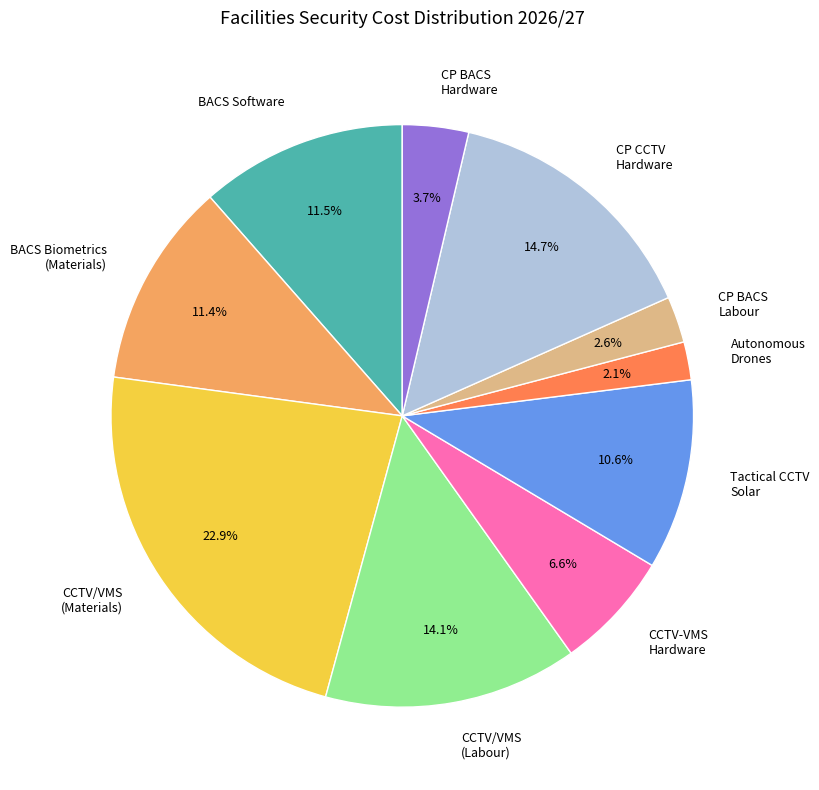

Is the sum of BACS Biometrics (Materials) and CCTV-VMS Hardware greater than half?

No